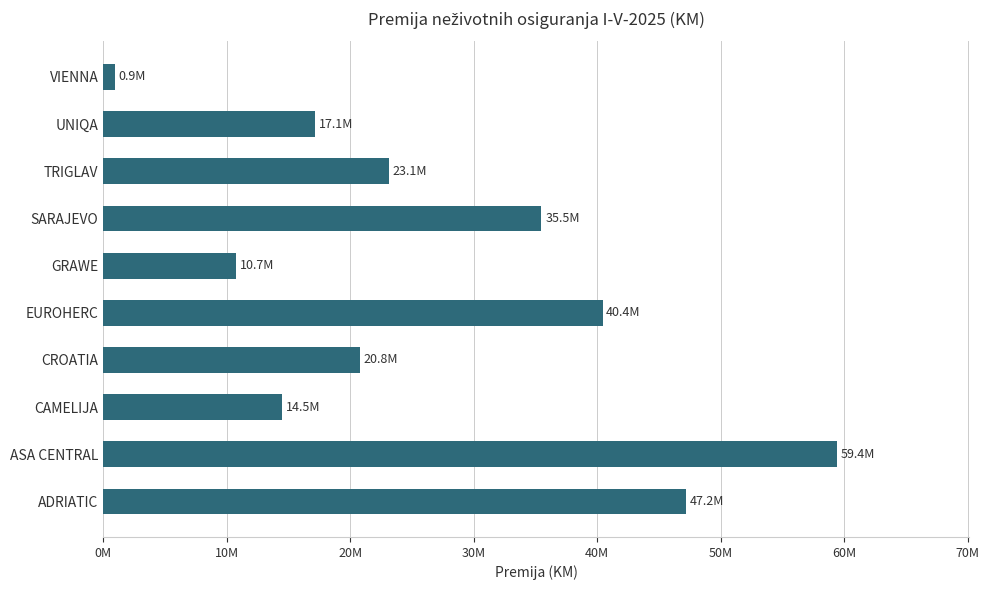

Rank the categories by value from highest to lowest.

ASA CENTRAL, ADRIATIC, EUROHERC, SARAJEVO, TRIGLAV, CROATIA, UNIQA, CAMELIJA, GRAWE, VIENNA